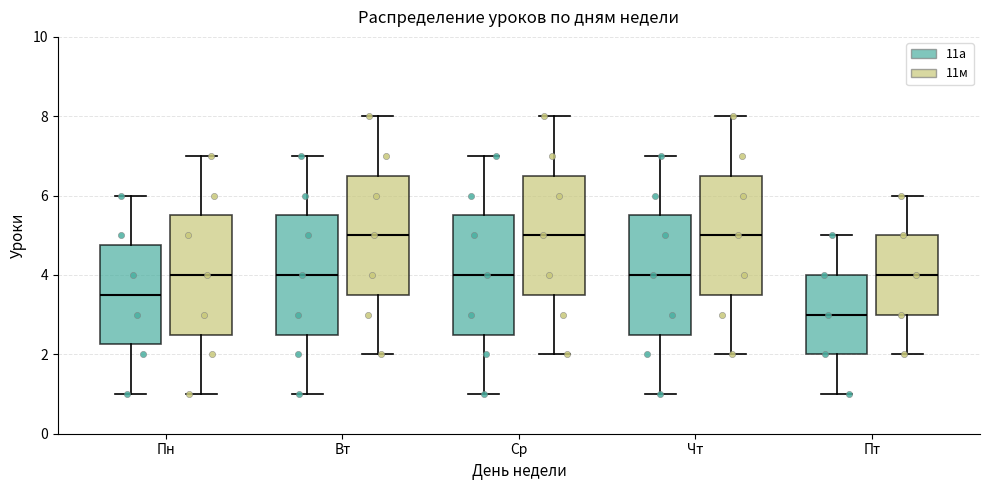

Reading left to right, transcribe this box plot: for each box, give where its median line is, the range the box spans, and where its two whiskers end, as read against the y-axis. The values are not printed on the chart, so give them approximately, as read against the axis.

Пн (11а): median 3.6, box 2.2 to 4.8, whiskers 1.0 to 6.0
Пн (11м): median 4.0, box 2.6 to 5.6, whiskers 1.0 to 7.0
Вт (11а): median 4.0, box 2.6 to 5.6, whiskers 1.0 to 7.0
Вт (11м): median 5.0, box 3.6 to 6.6, whiskers 2.0 to 8.0
Ср (11а): median 4.0, box 2.6 to 5.6, whiskers 1.0 to 7.0
Ср (11м): median 5.0, box 3.6 to 6.6, whiskers 2.0 to 8.0
Чт (11а): median 4.0, box 2.6 to 5.6, whiskers 1.0 to 7.0
Чт (11м): median 5.0, box 3.6 to 6.6, whiskers 2.0 to 8.0
Пт (11а): median 3.0, box 2.0 to 4.0, whiskers 1.0 to 5.0
Пт (11м): median 4.0, box 3.0 to 5.0, whiskers 2.0 to 6.0